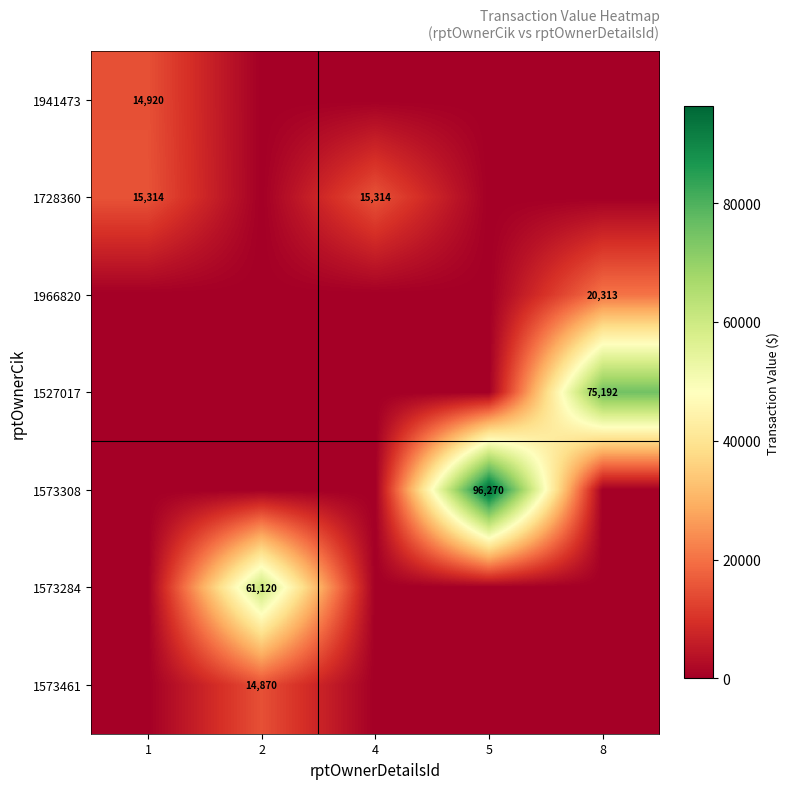

The value of 1573461 at 2 is 14870. True or false?

True